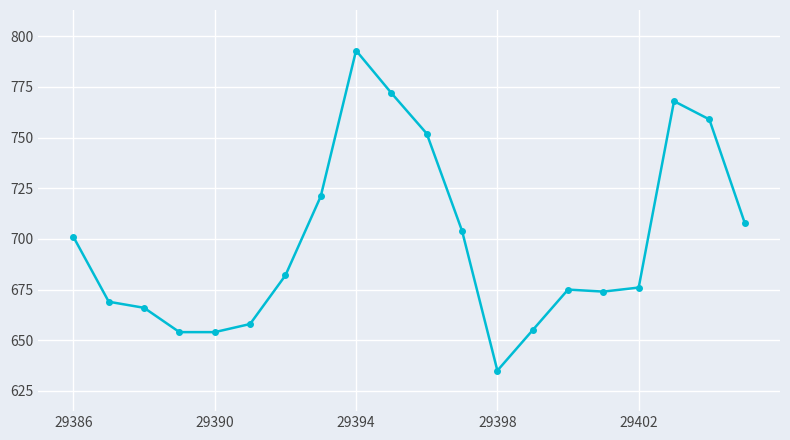

Reading right to left, list all the values displayed in this chart.

708	759	768	676	674	675	655	635	704	752	772	793	721	682	658	654	654	666	669	701